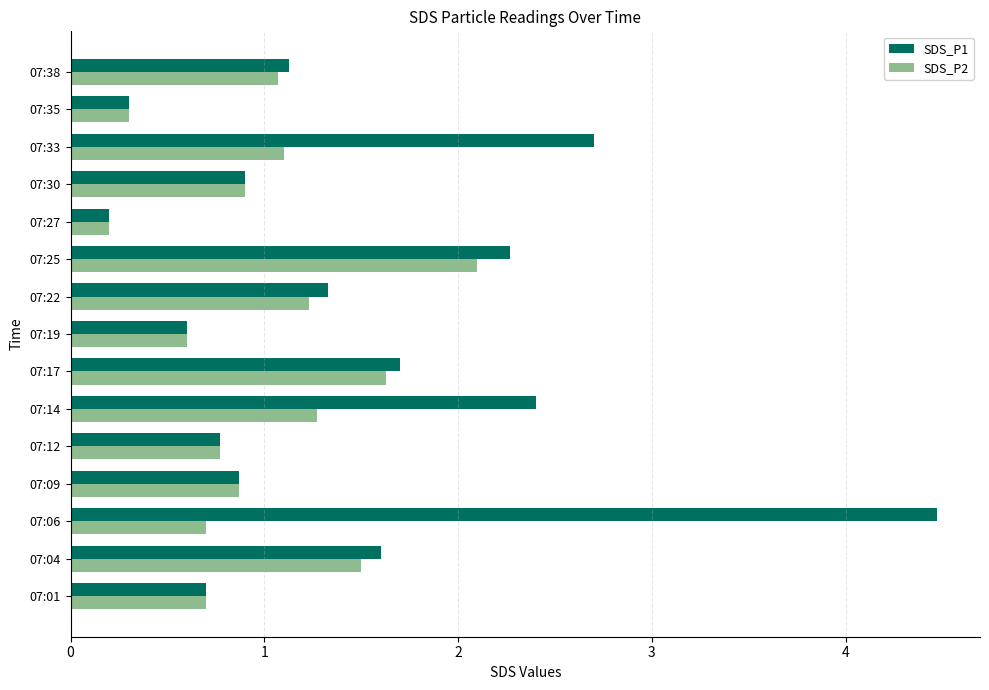

What is the approximate value of SDS_P2 at 07:30?

0.9